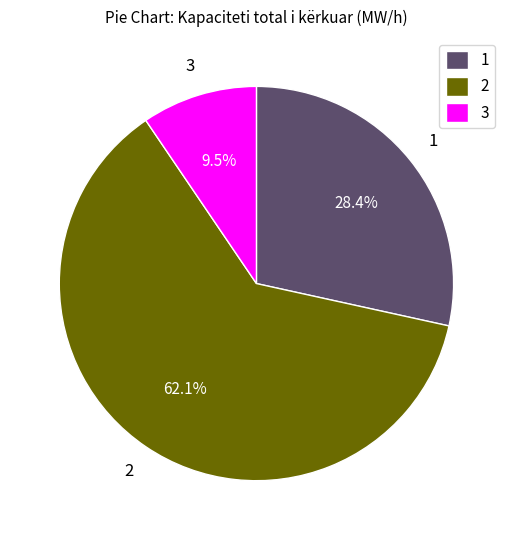

Which slice represents more than half of the pie?

2